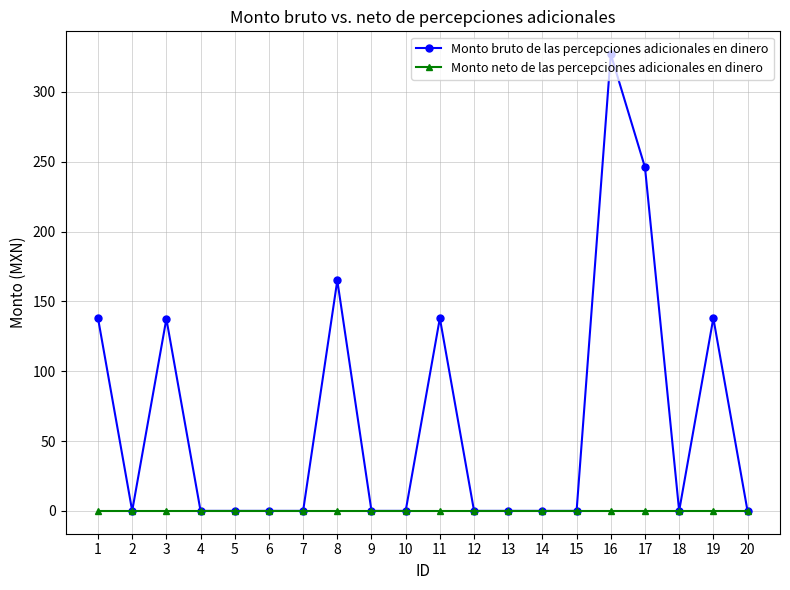

Which series changed the most between 3 and 18?

Monto bruto de las percepciones adicionales en dinero